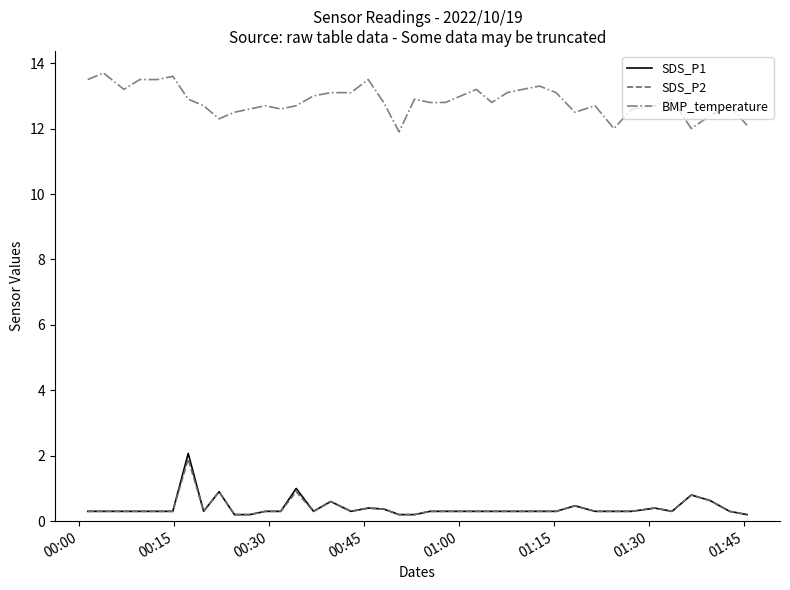

How many distinct data groups are displayed?

3